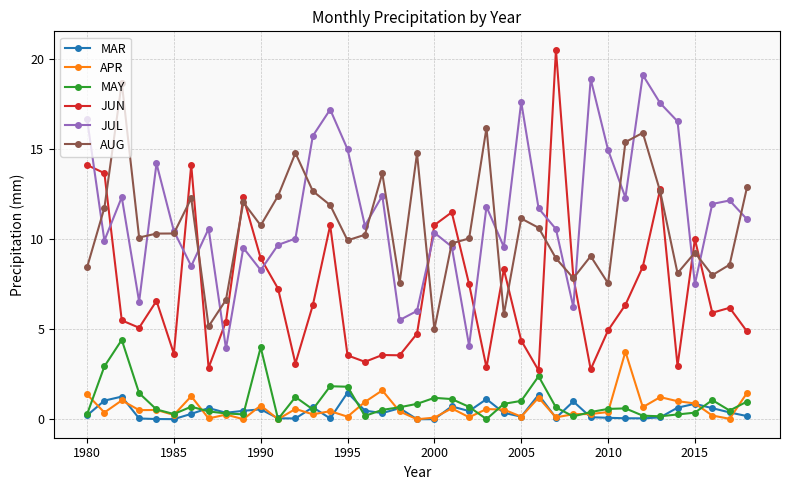

How many lines are shown in the chart?

6